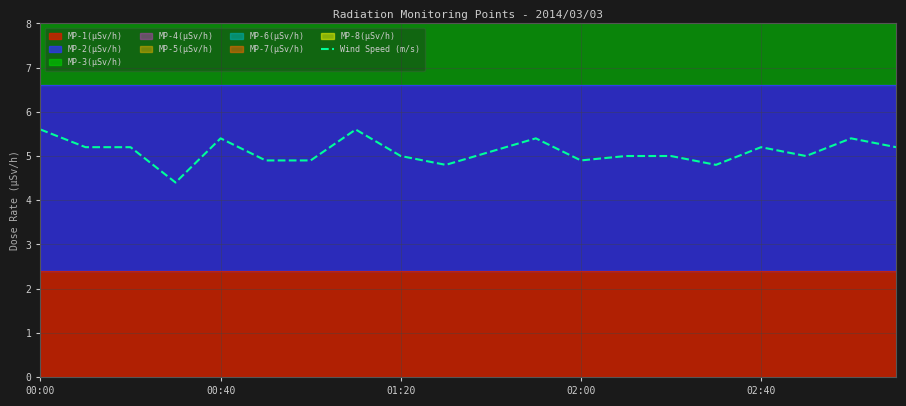

How many lines are shown in the chart?

1